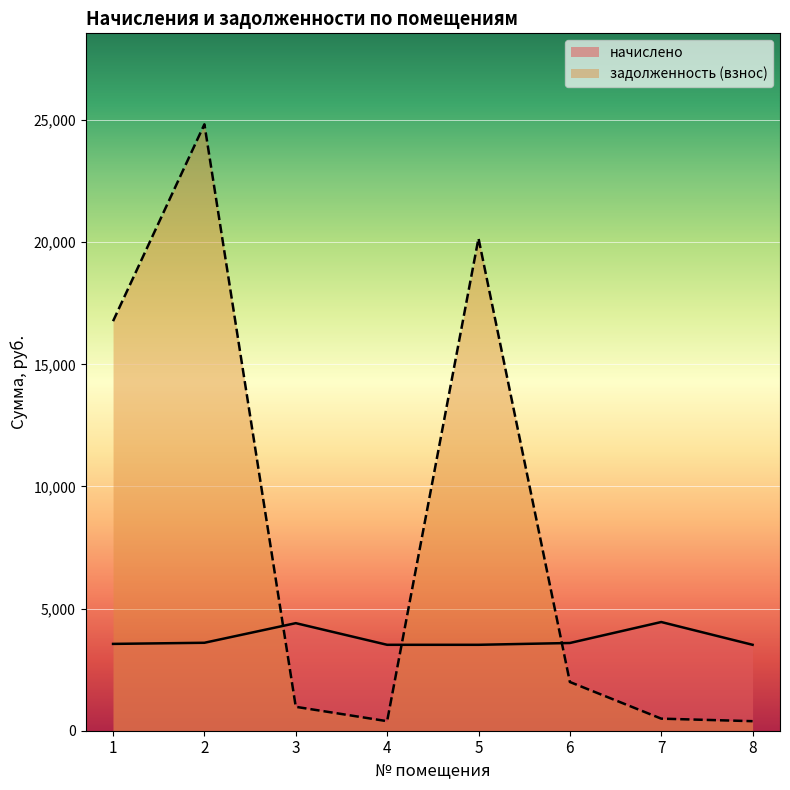

At 2, list the series in order from smallest to largest.

начислено, задолженность (взнос)